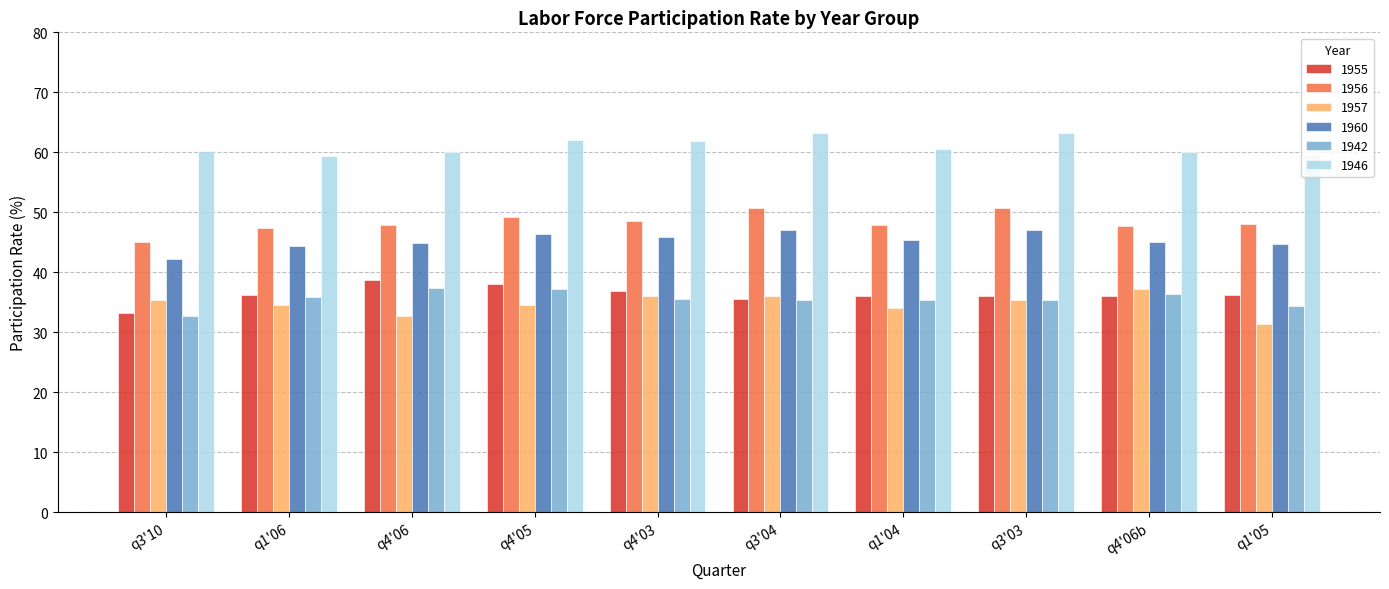

Which label corresponds to the smallest value in the chart?

q1'05